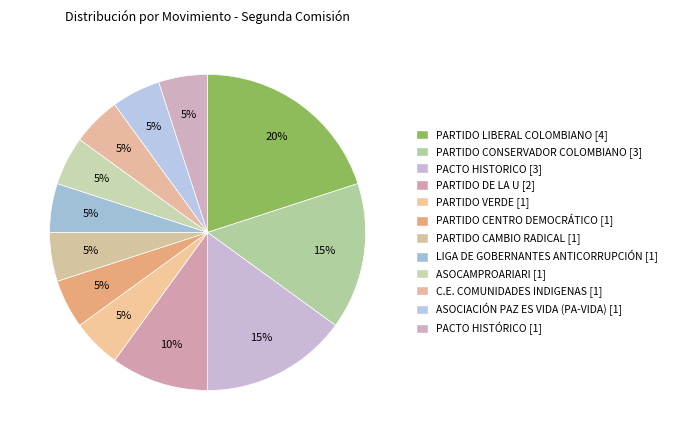

How many slices are in this pie chart?

12